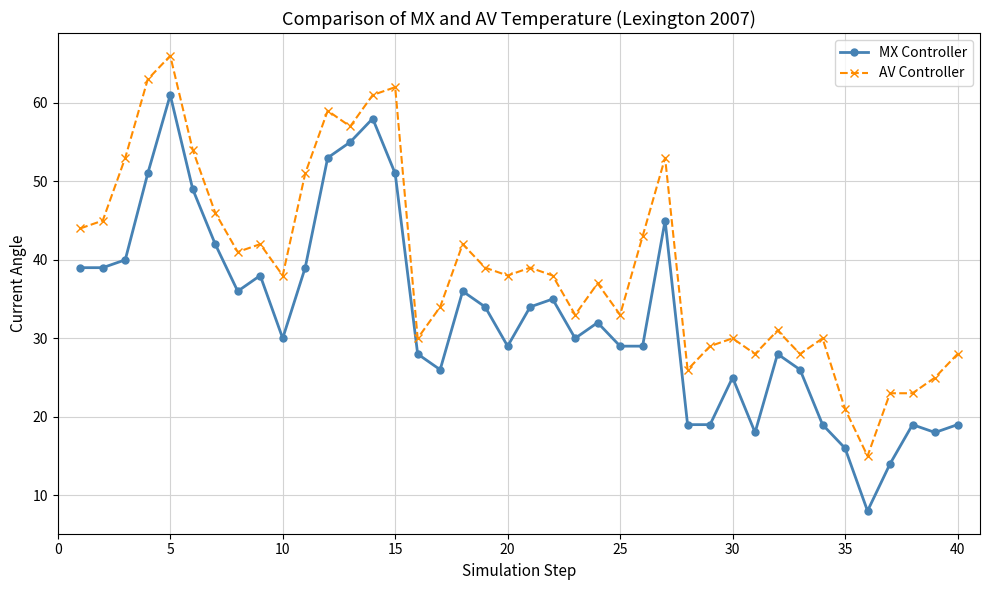

Is this an area chart (filled region under the line)?

No